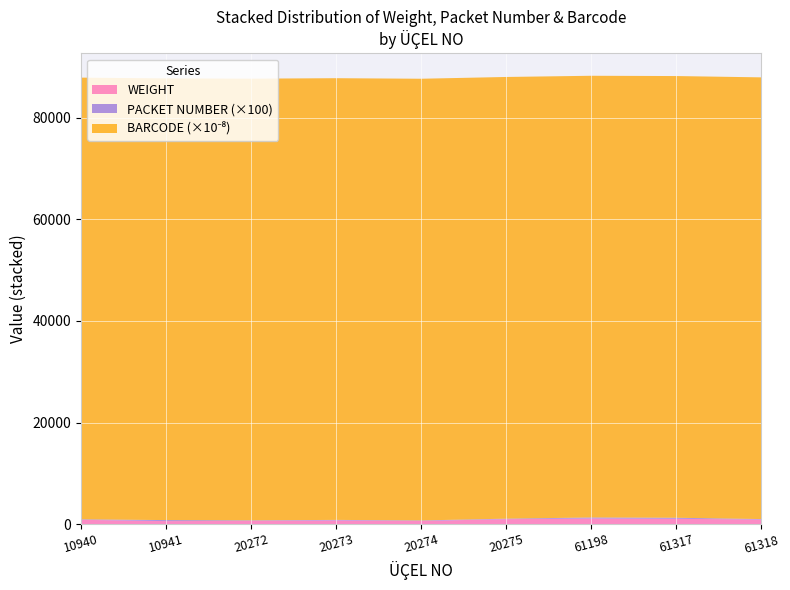

Reading left to right, what are all the values shown in this chart?

WEIGHT: 840	588	635	727	619	969	1105	1049	891
PACKET NUMBER: 1	2	1	1	1	1	2	2	1
BARCODE_scaled: 8699459109406	8699459109413	8699459202725	8699459202732	8699459202749	8699459202756	8699459611985	8699459613170	8699459613187